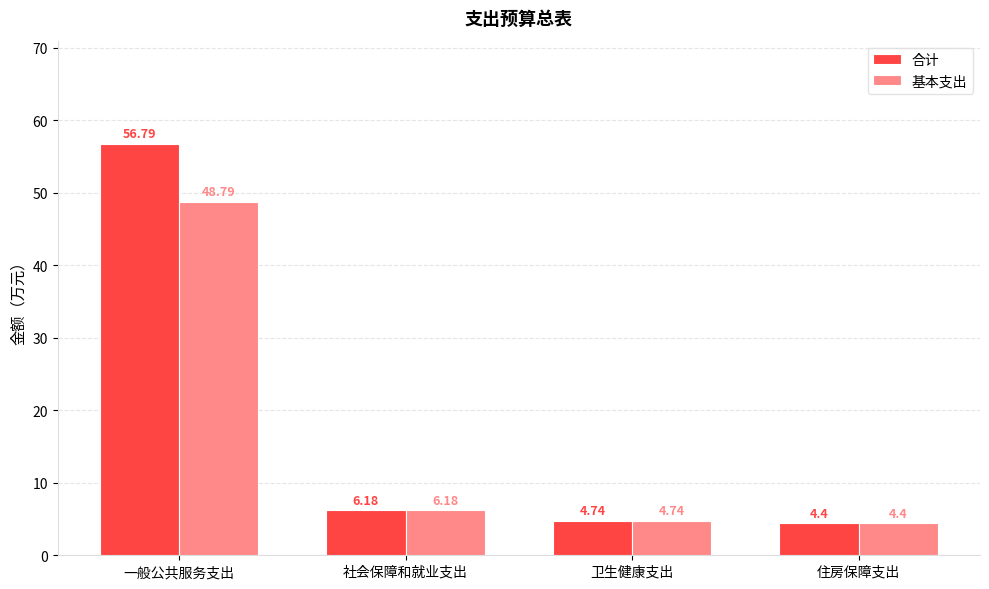

At which label does 基本支出 reach its peak?

一般公共服务支出